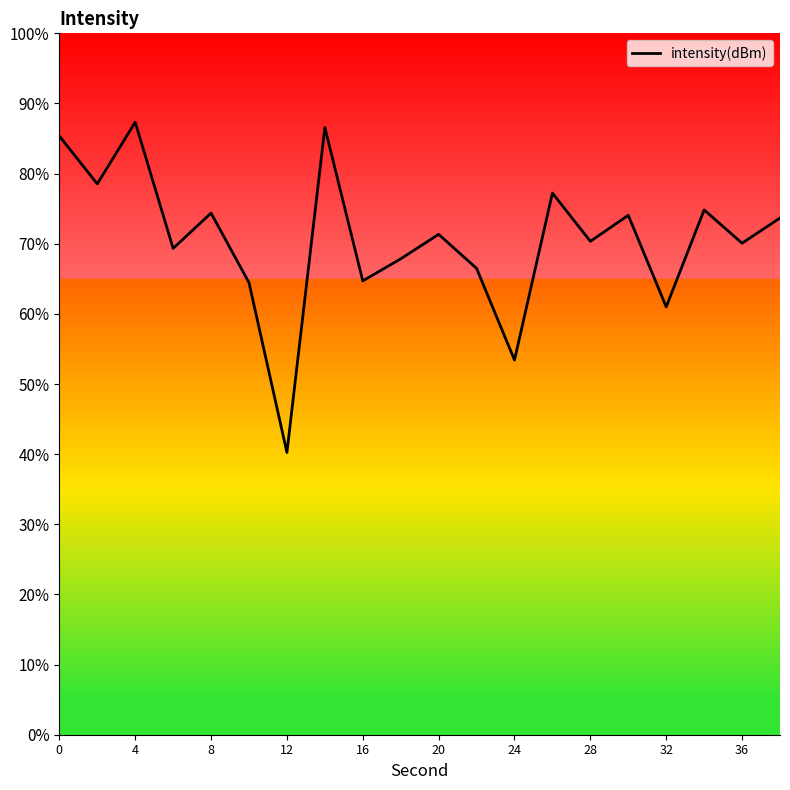

Does the chart have visible grid lines?

No